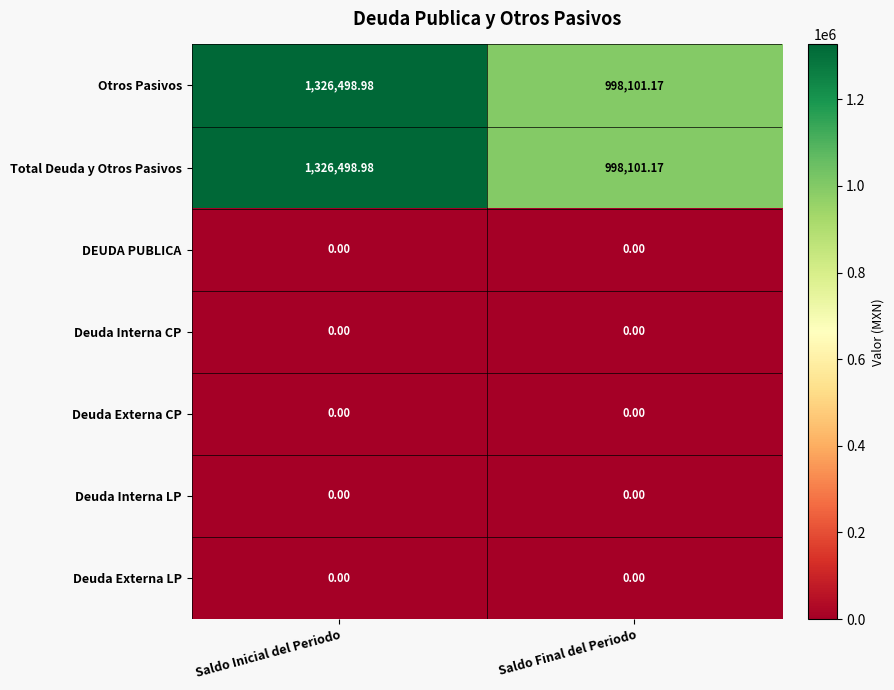

Count the number of data series in this chart.

7